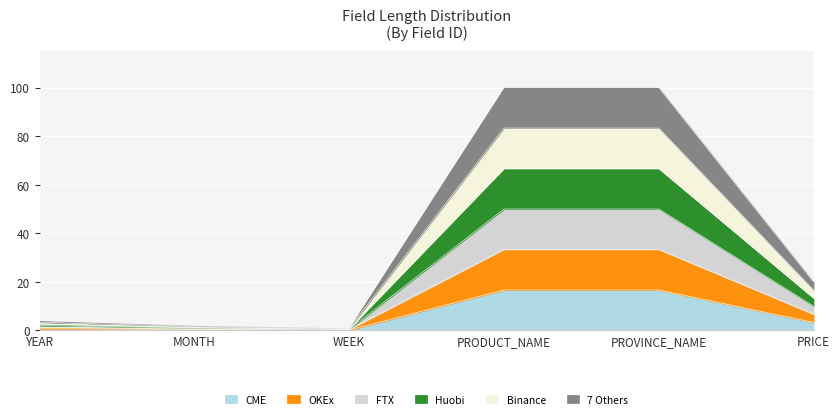

What is the minimum value shown in the chart?

0.2